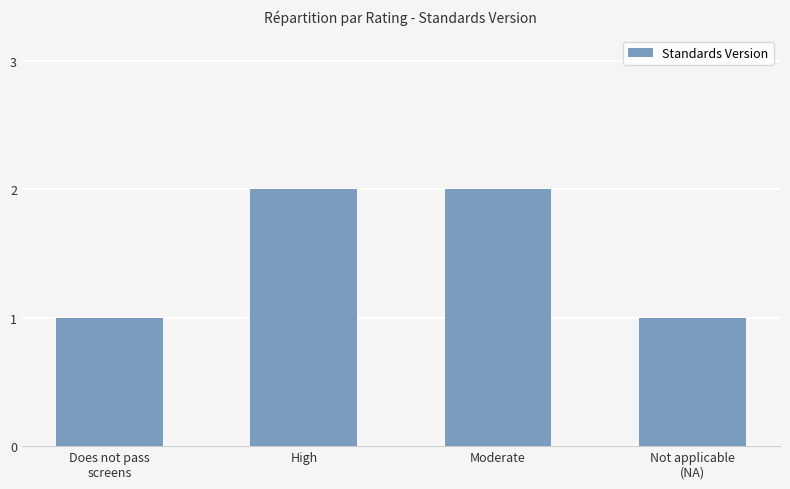

What is the minimum value shown in the chart?

1